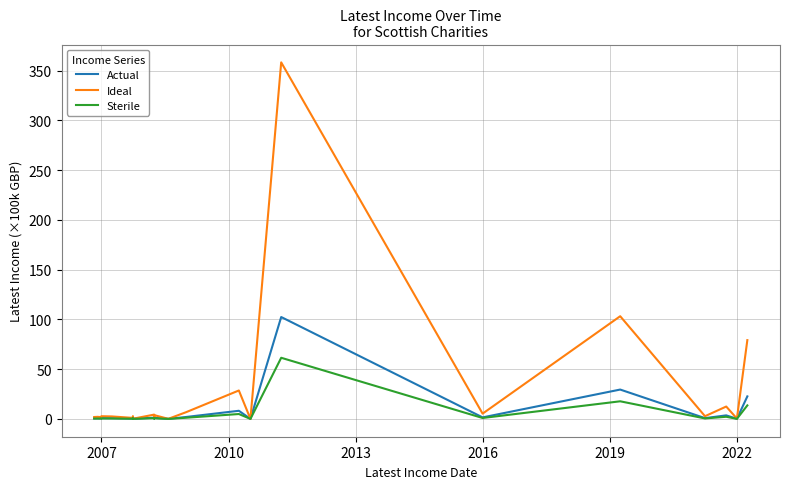

True or false: Actual and Sterile intersect in this chart.

False